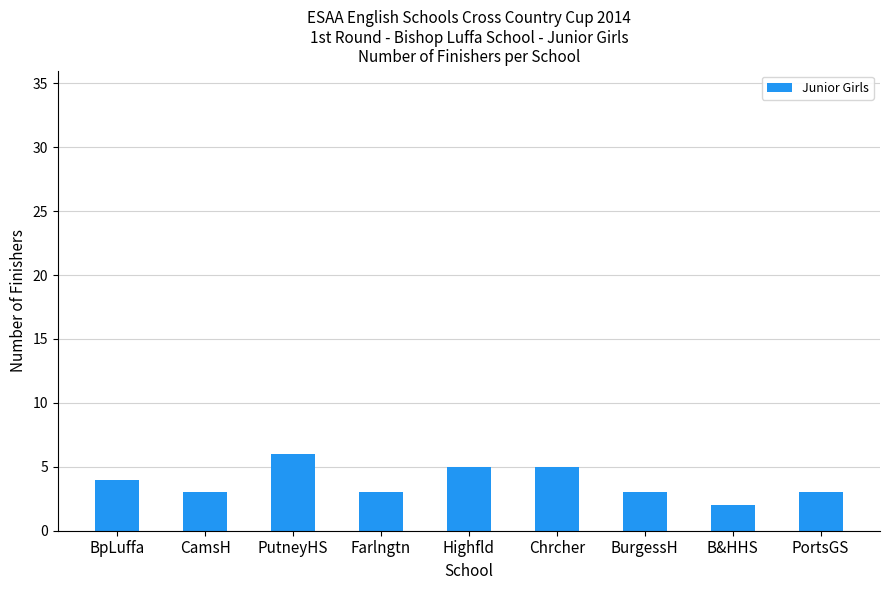

What is the smallest value displayed?

2